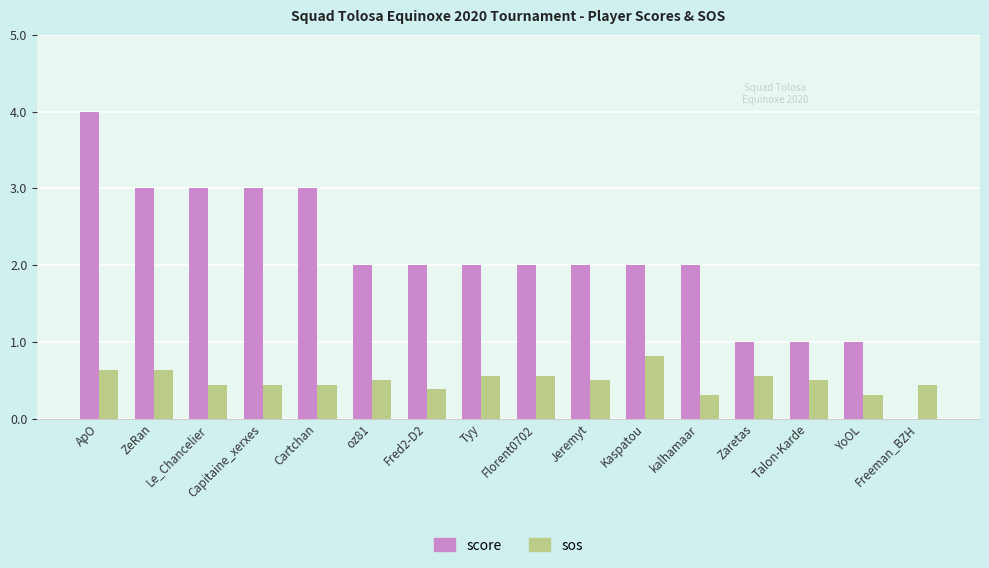

At which category does the chart reach its peak across all series?

ApO